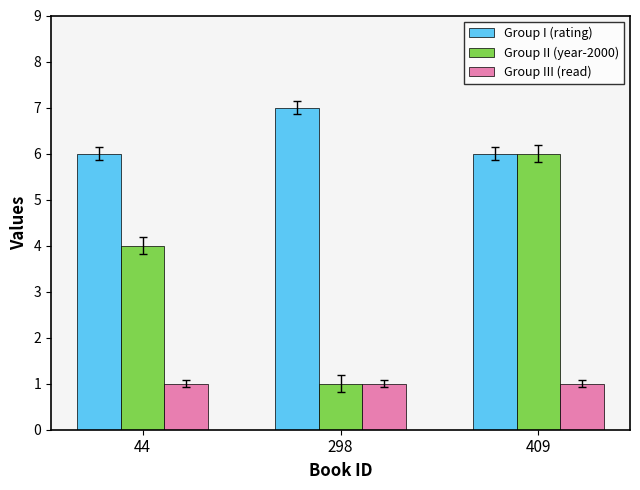

What is the value of the Group II (year-2000) bar at the 1st from the left?

4